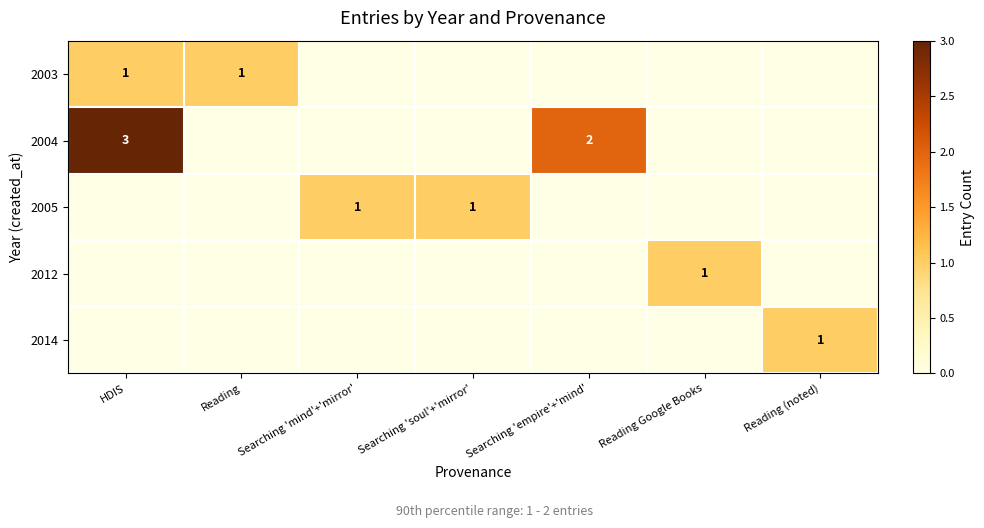

The value of 2005 at Searching 'mind'+'mirror' is 0. True or false?

False